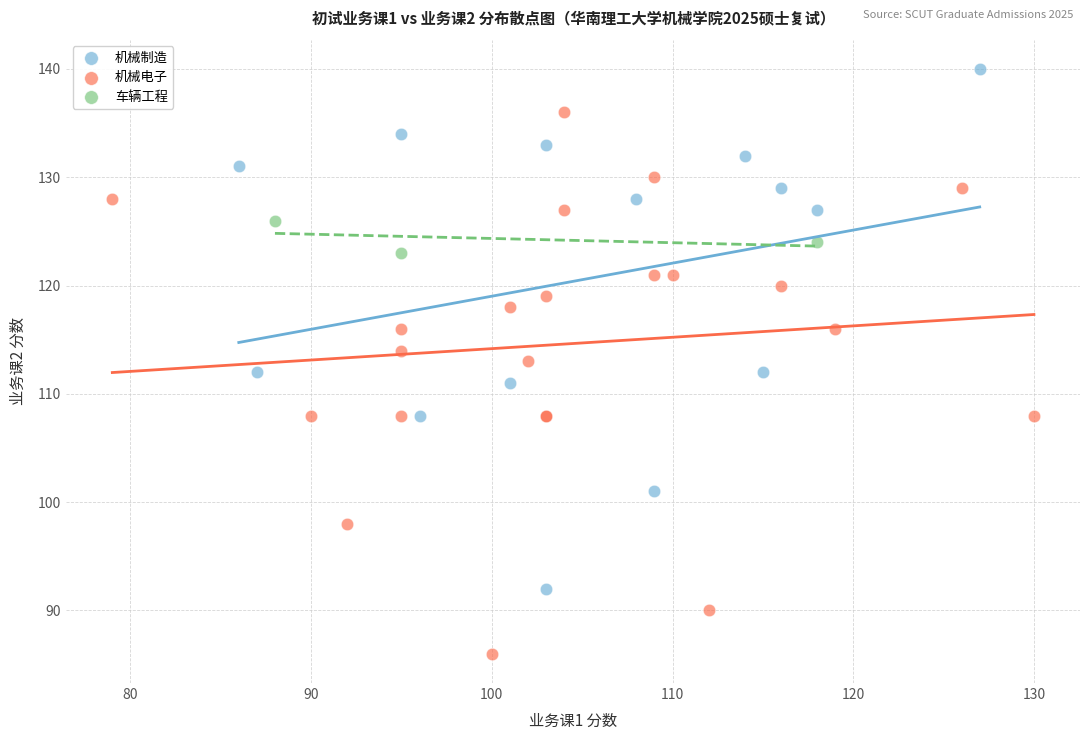

Which series contains the highest Y value?

机械制造